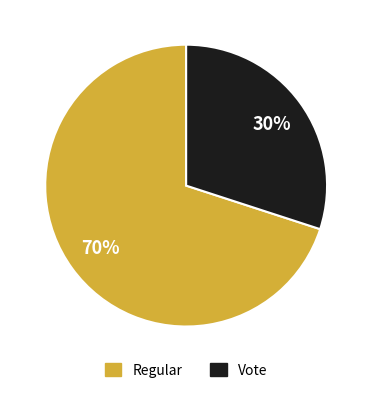

Rank the categories by value from lowest to highest.

Vote, Regular